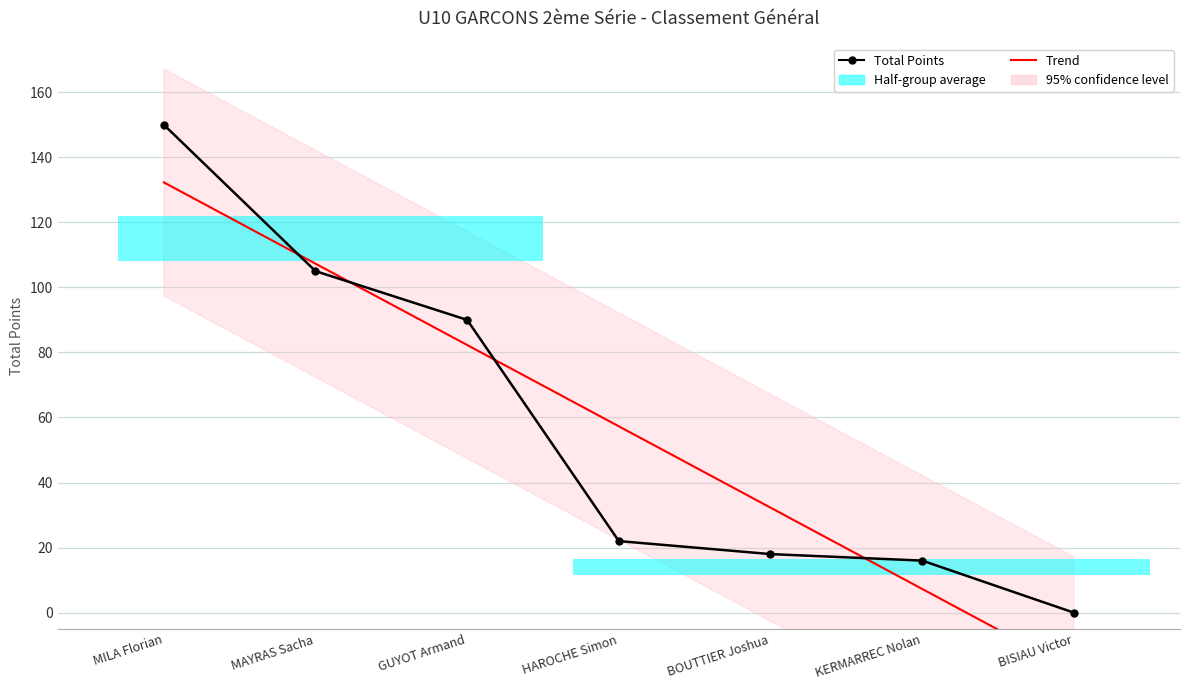

What is the change in value from BOUTTIER Joshua to BISIAU Victor?

-18